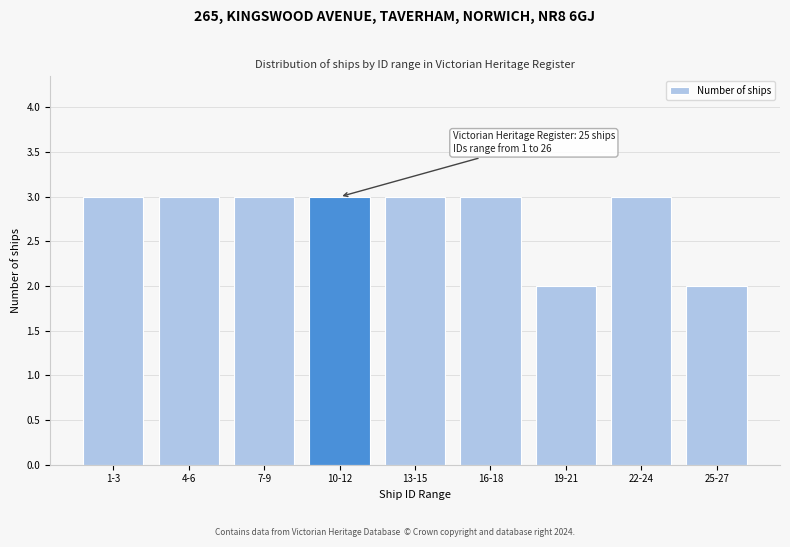

Reading right to left, transcribe all the data shown in this chart.

2	3	2	3	3	3	3	3	3